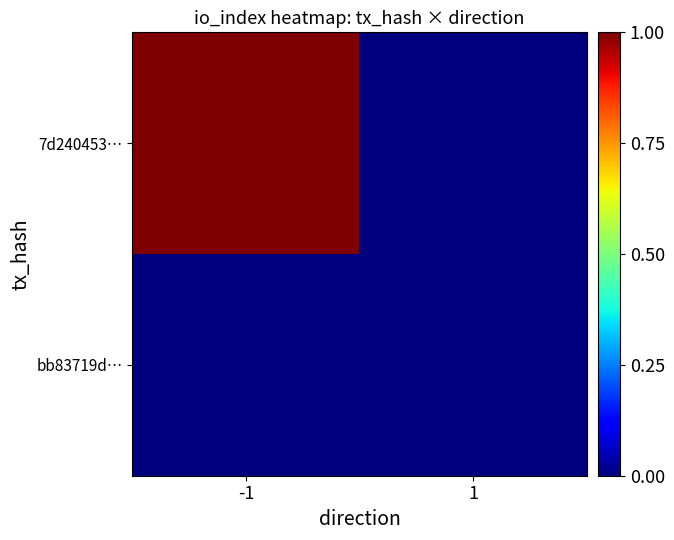

What is the difference between the highest and lowest values at -1?

1